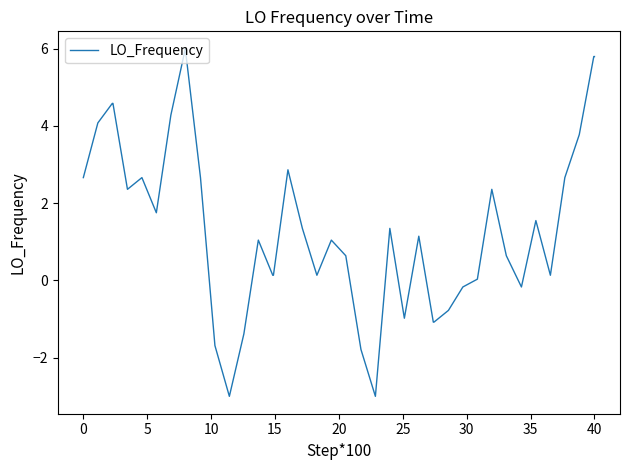

What is the maximum value shown in the chart?

6.0